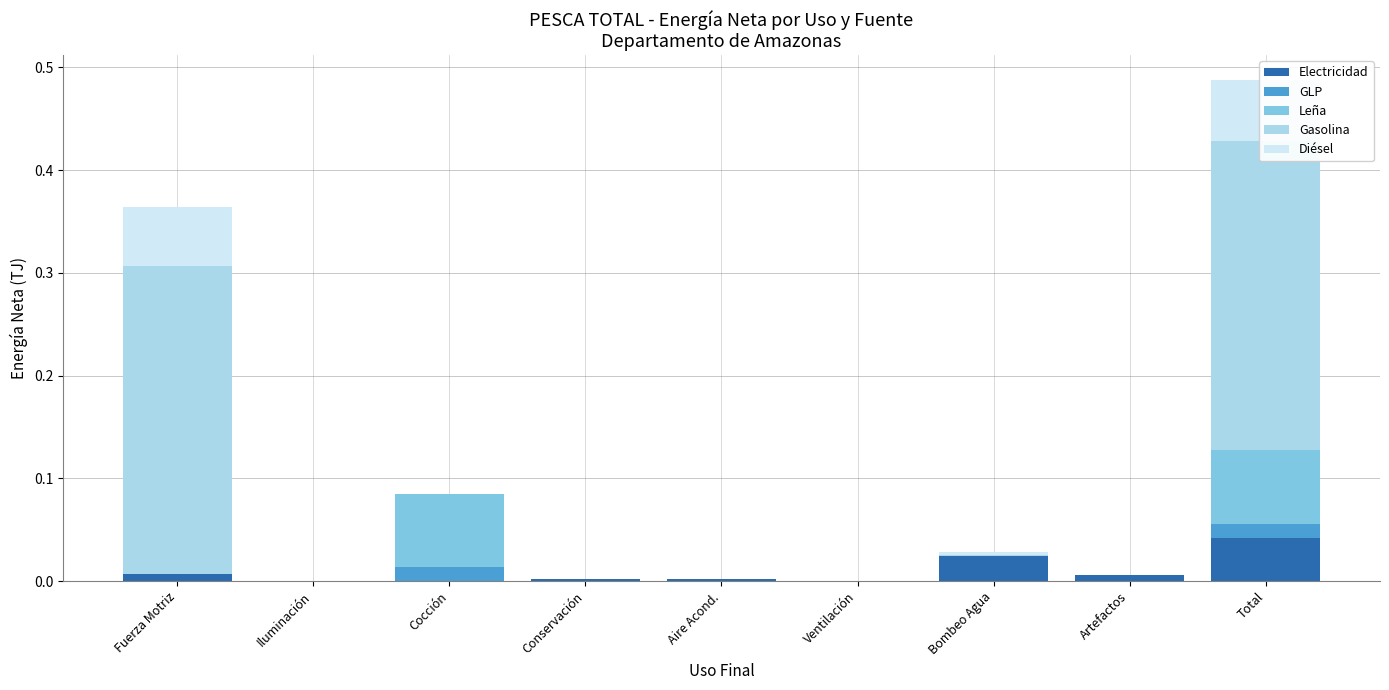

What is the average value of the Gasolina series?

0.1